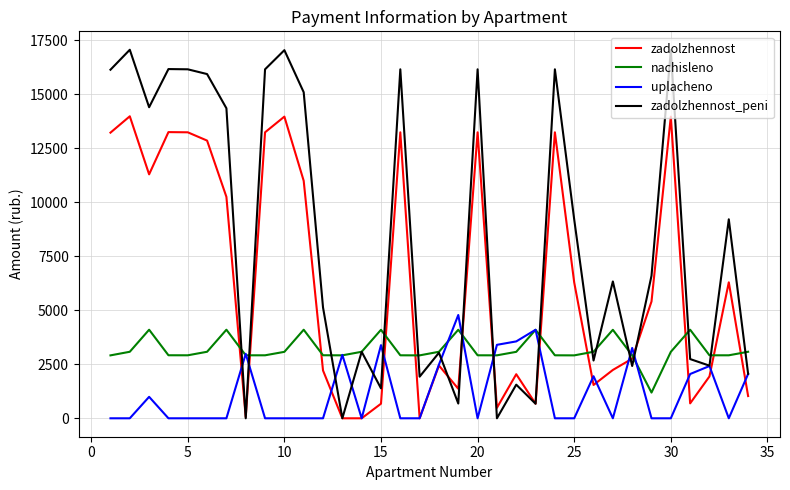

Is this an area chart (filled region under the line)?

No